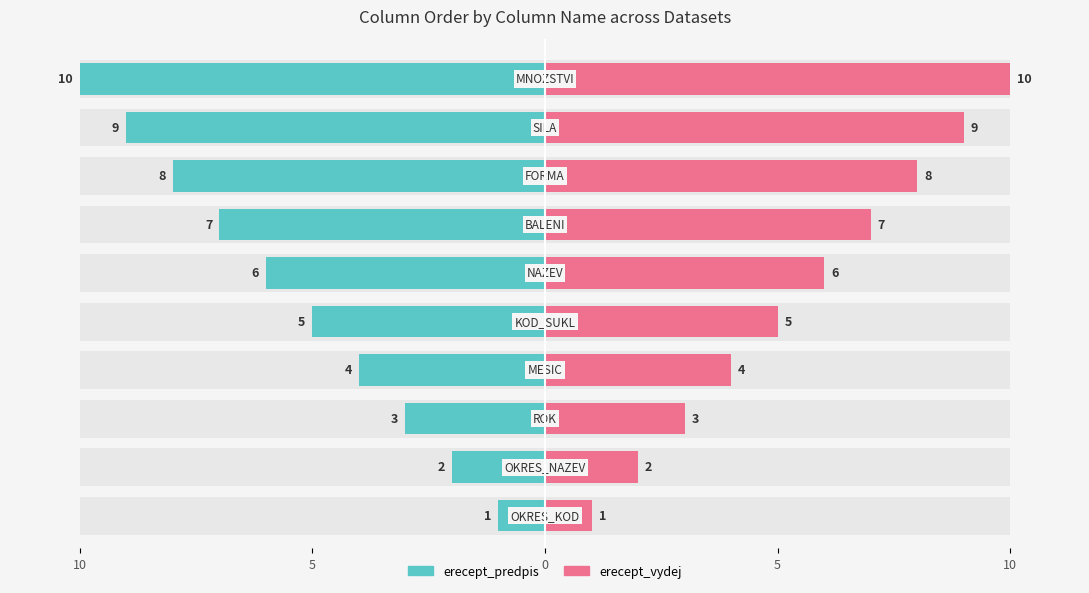

The erecept_vydej series shows 8 at 10. True or false?

False